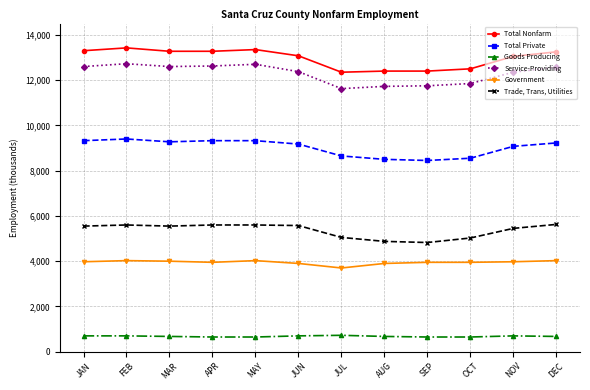

True or false: Goods Producing has more than 0 points higher than both neighbors.

True